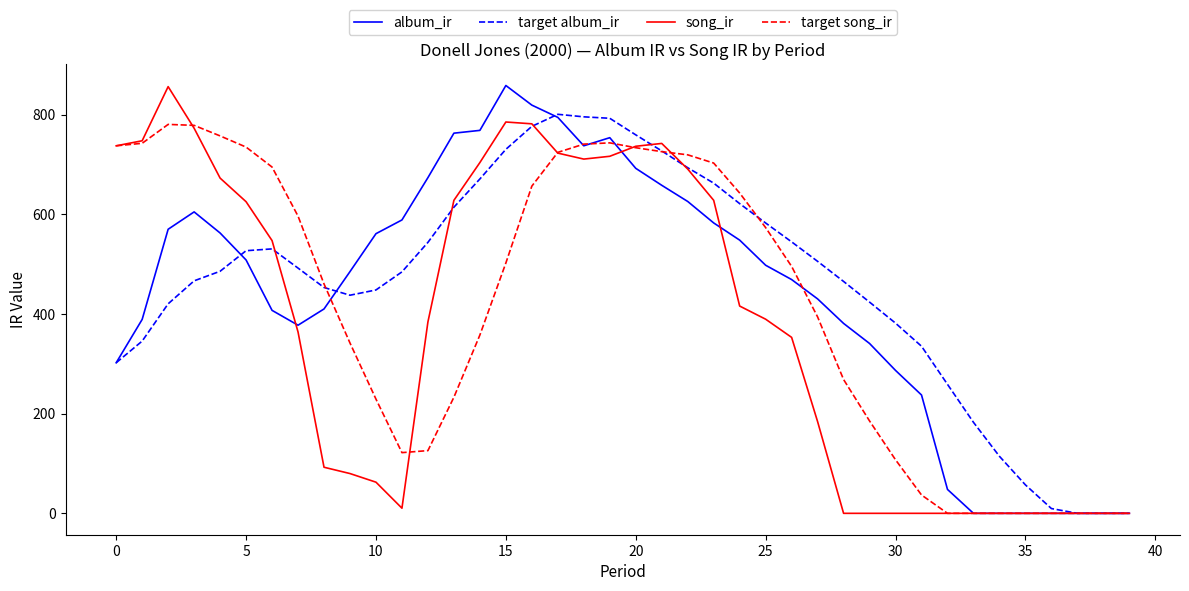

What is the maximum value for target song_ir?

780.9